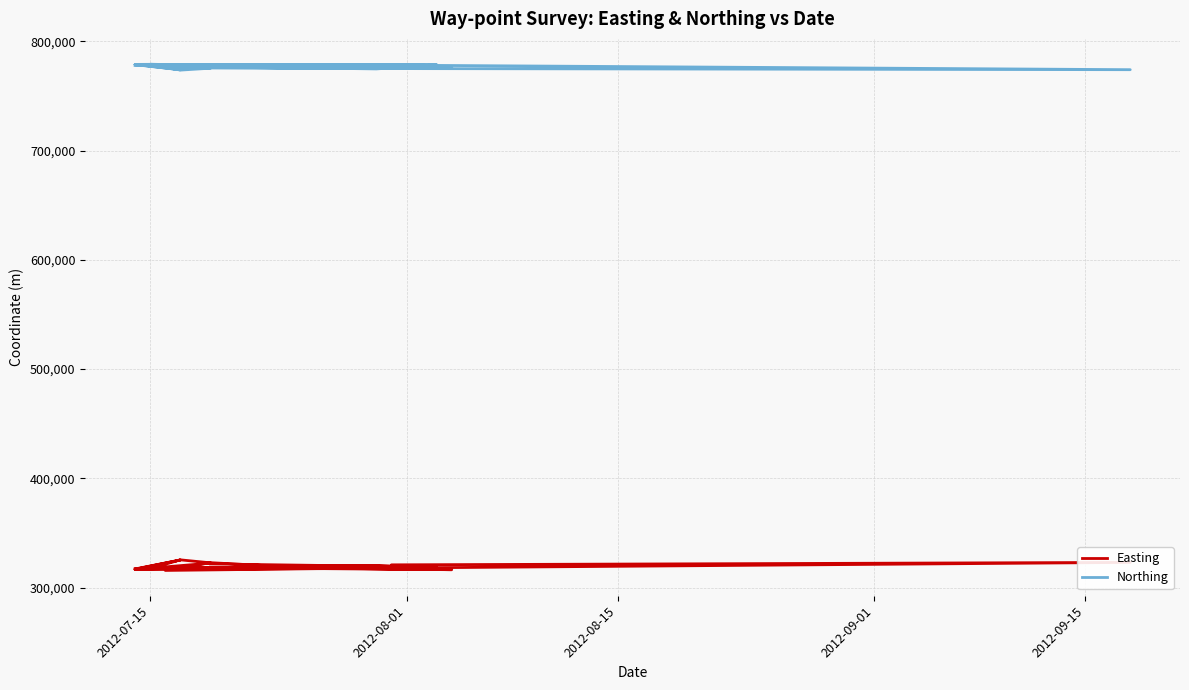

True or false: Easting and Northing intersect in this chart.

False